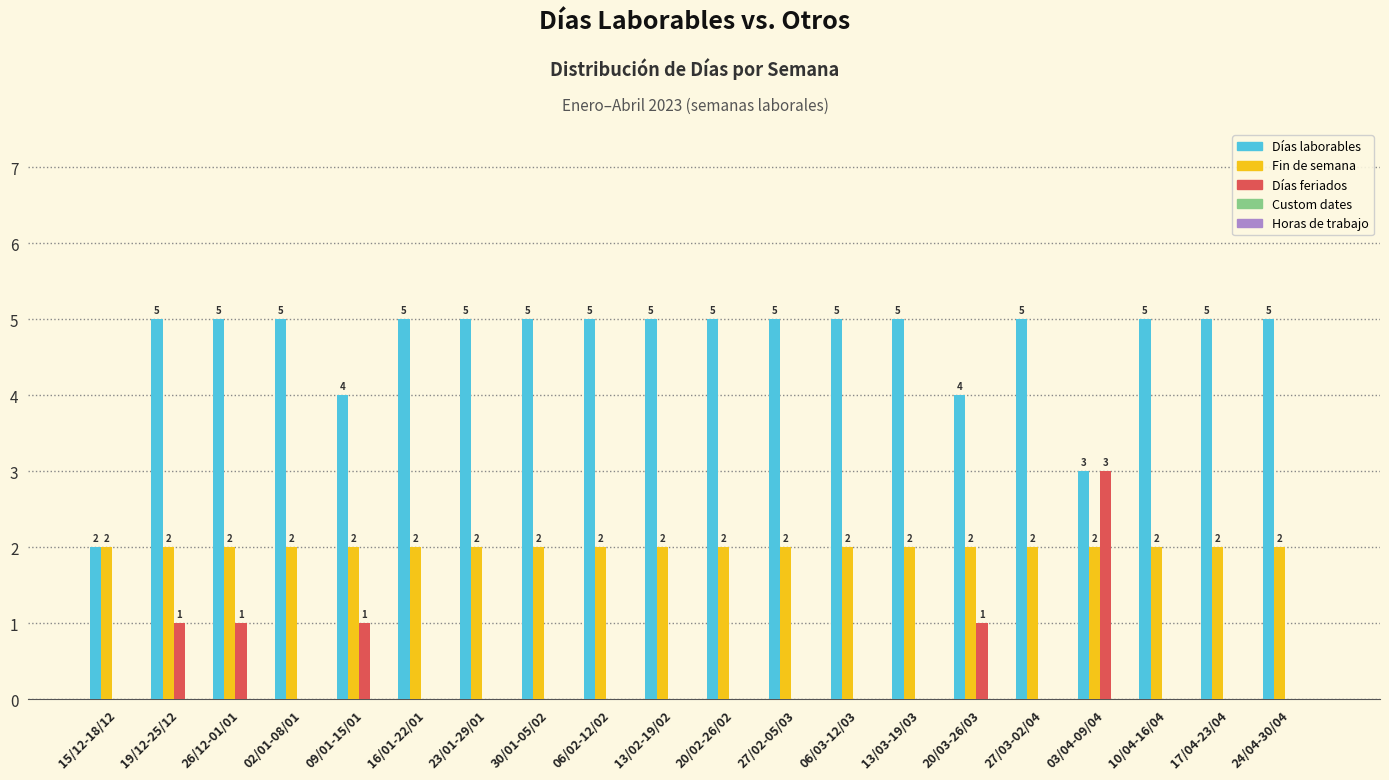

Is it true that Días laborables equals 1 at 27/02-05/03?

False